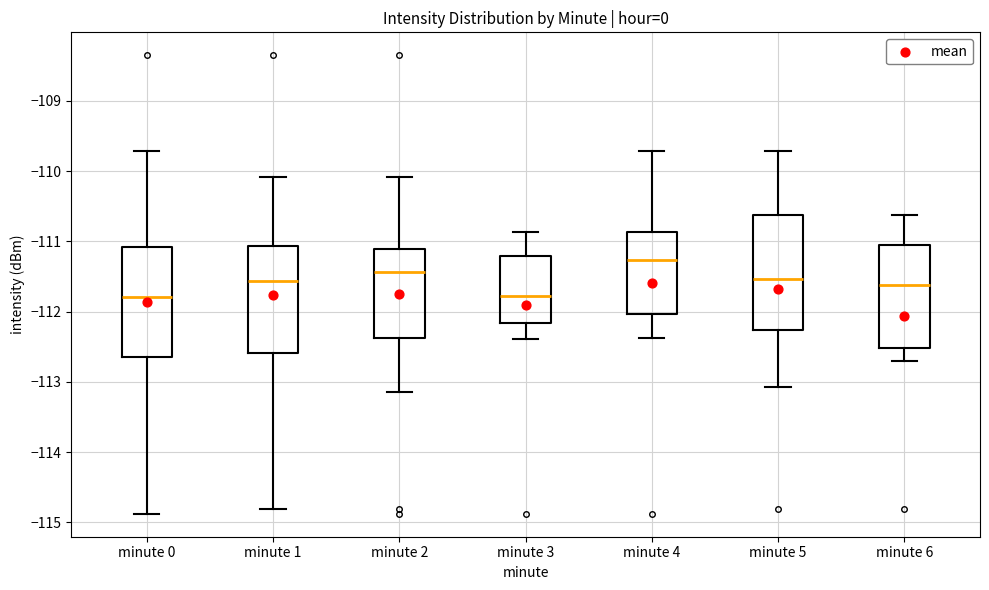

Reading left to right, transcribe this box plot: for each box, give where its median line is, the range the box spans, and where its two whiskers end, as read against the y-axis. The values are not printed on the chart, so give them approximately, as read against the axis.

minute 0: median -111.8, box -112.6 to -111.1, whiskers -114.9 to -109.7
minute 1: median -111.6, box -112.6 to -111.1, whiskers -114.8 to -110.1
minute 2: median -111.4, box -112.4 to -111.1, whiskers -113.1 to -110.1
minute 3: median -111.8, box -112.2 to -111.2, whiskers -112.4 to -110.9
minute 4: median -111.3, box -112.0 to -110.9, whiskers -112.4 to -109.7
minute 5: median -111.5, box -112.3 to -110.6, whiskers -113.1 to -109.7
minute 6: median -111.6, box -112.5 to -111.1, whiskers -112.7 to -110.6